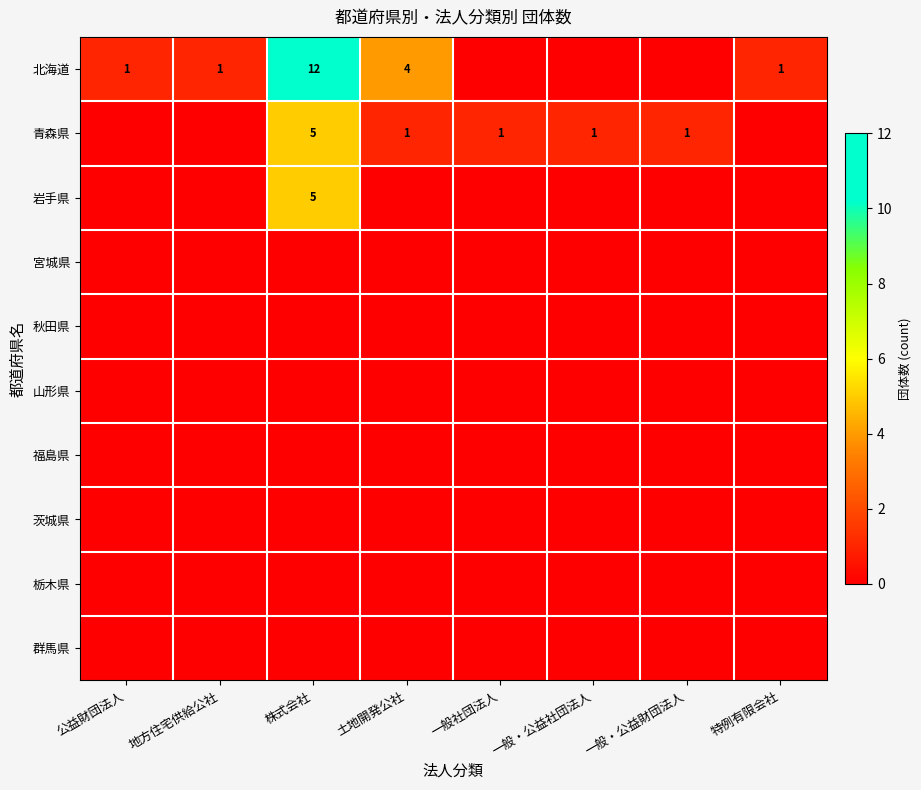

The value of 青森県 at 株式会社 is 3. True or false?

False